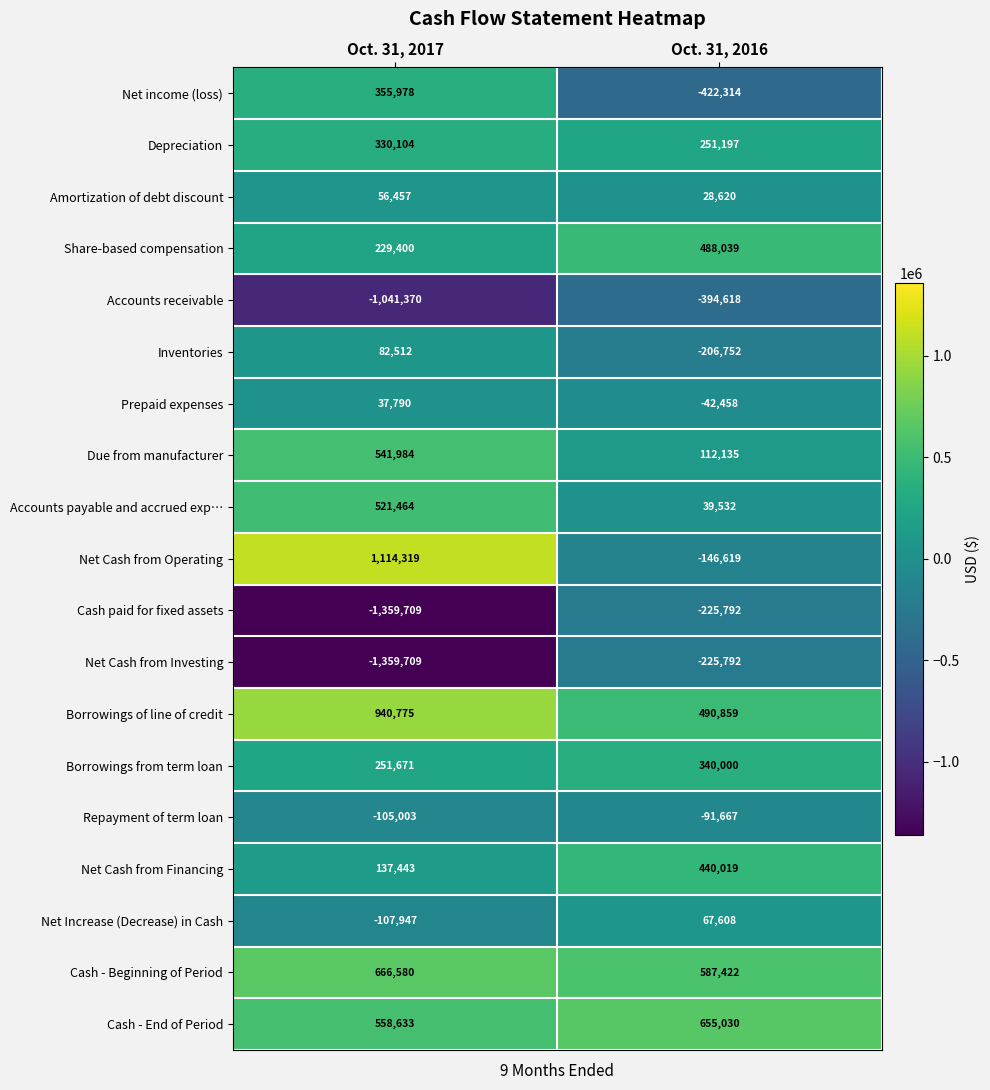

What is the average value of the Borrowings of line of credit series?

715817